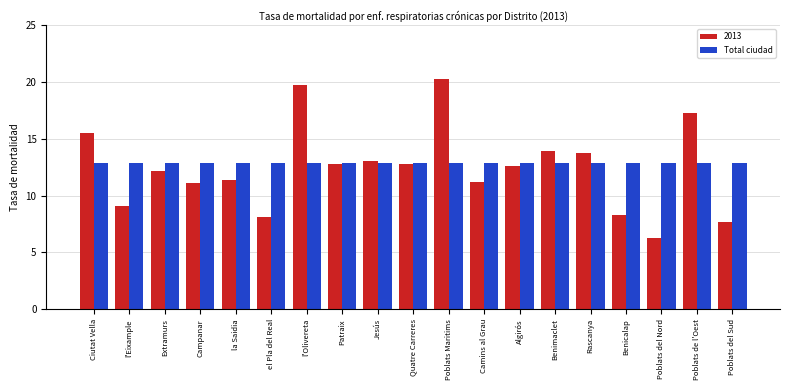

What is the approximate value of Total ciudad at Algirós?

12.8